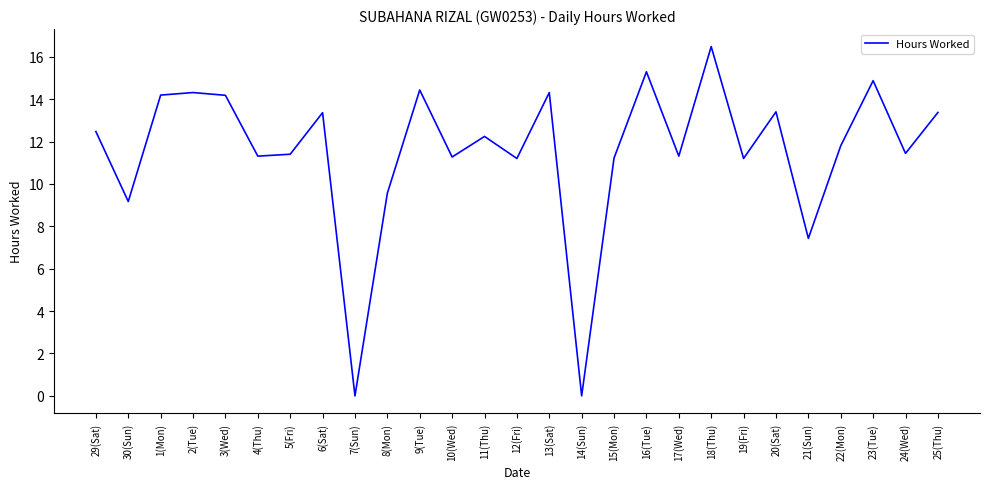

What is the difference between the values at 30(Sun) and 17(Wed)?

2.1